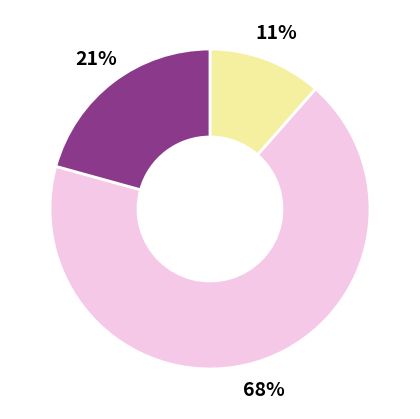

Is there a majority slice in this chart?

Yes